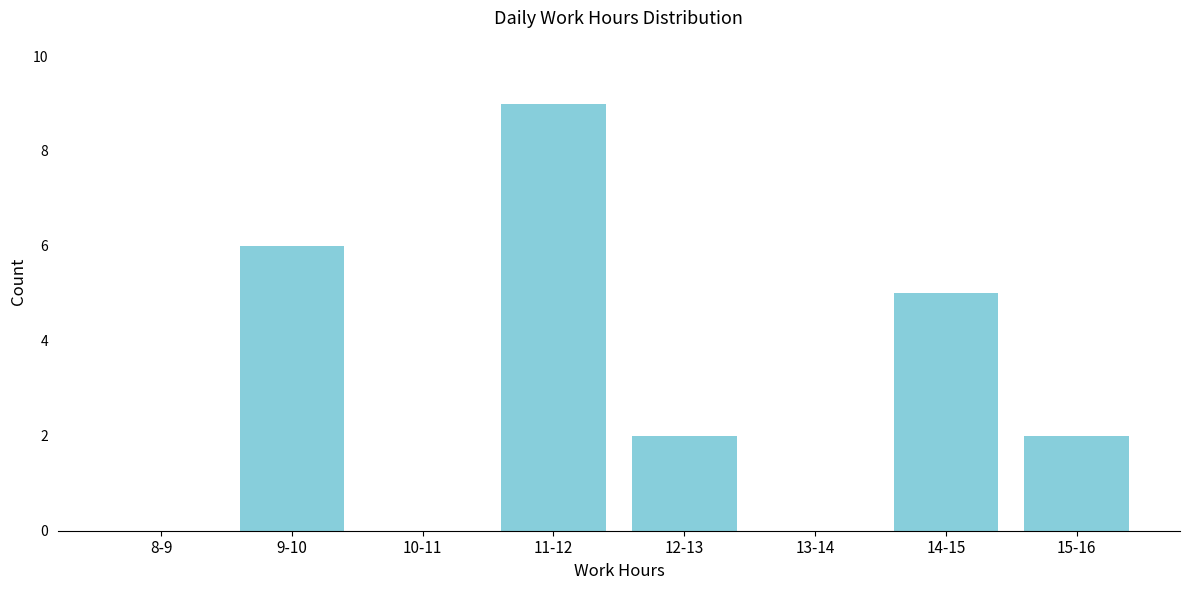

Reading left to right, list all the values displayed in this chart.

8-9=0	9-10=6	10-11=0	11-12=9	12-13=2	13-14=0	14-15=5	15-16=2